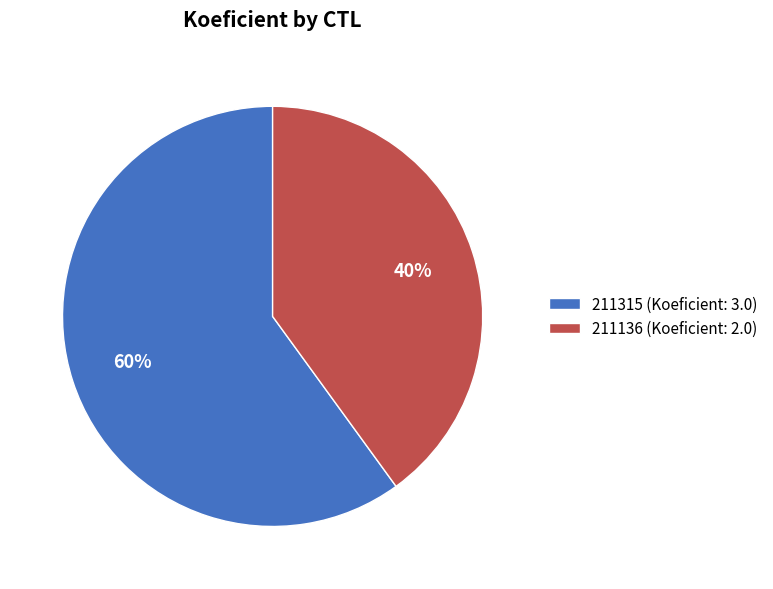

Combined, do 211315 (Koeficient: 3.0) and 211136 (Koeficient: 2.0) account for over 50%?

Yes